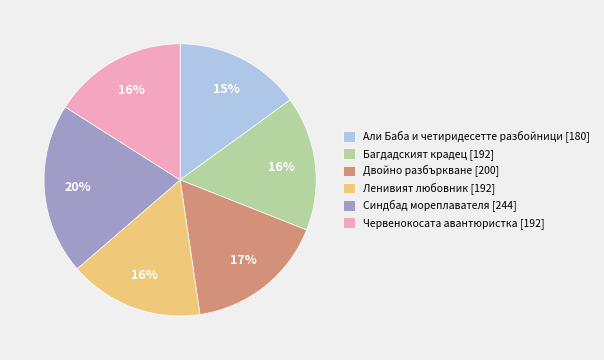

Is it true that Двойно разбъркване [200] is 31% of the pie?

False